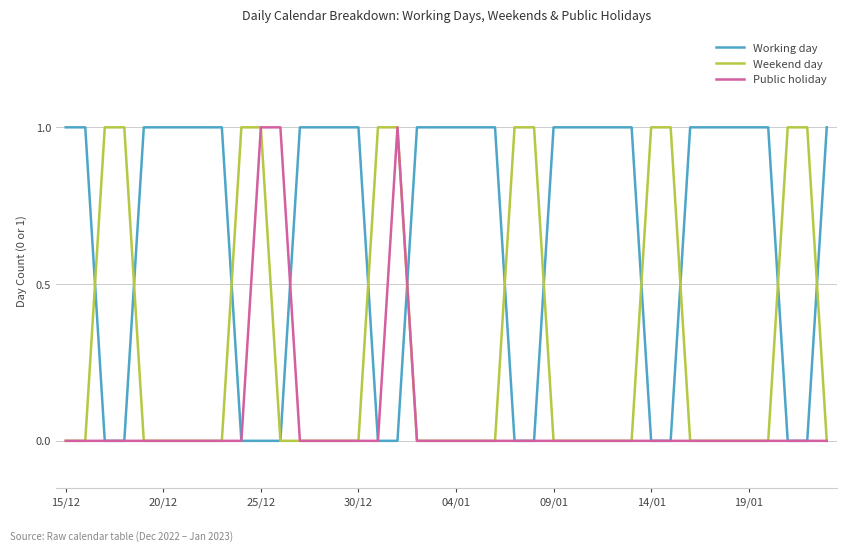

List the series in order of their overall mean, lowest first.

Public holiday, Weekend day, Working day